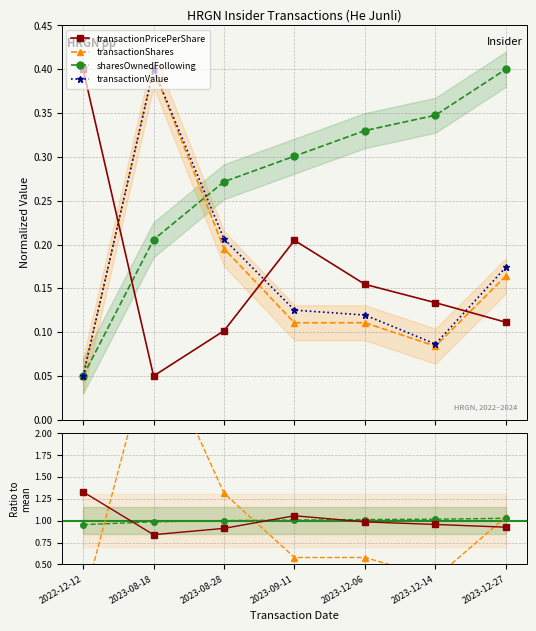

Reading left to right, list all the values displayed in this chart.

transactionPricePerShare: 1.3	0.8	0.9	1.1	1.0	1.0	0.9
transactionShares: 0.1	3.1	1.3	0.6	0.6	0.3	1.0
sharesOwnedFollowing: 1.0	1.0	1.0	1.0	1.0	1.0	1.0
transactionValue: 0.1	0.4	0.2	0.1	0.1	0.1	0.2